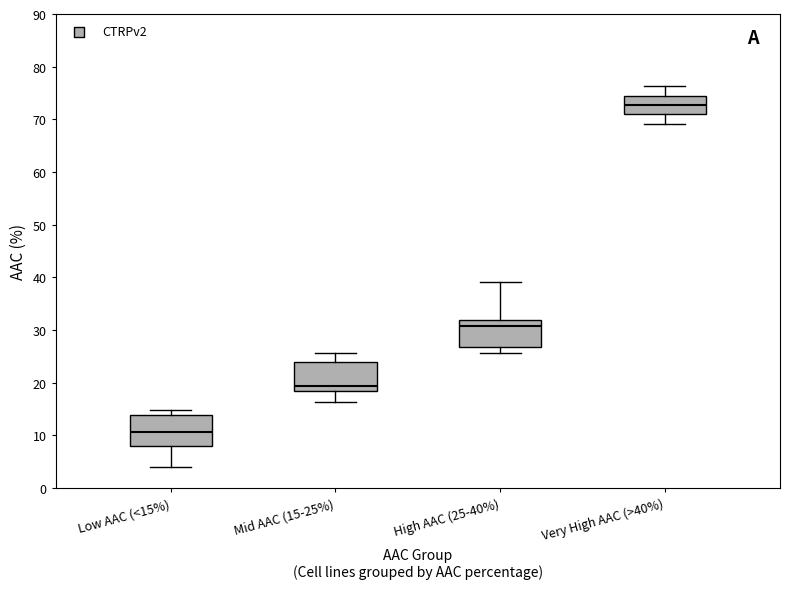

Reading left to right, read every box against the y-axis: the position of its median line, the range the box covers, and the ends of its whiskers. The values are not printed on the chart, so give them approximately, as read against the axis.

Low AAC (<15%): median 11, box 8 to 14, whiskers 4 to 15
Mid AAC (15-25%): median 19, box 18 to 24, whiskers 16 to 26
High AAC (25-40%): median 31, box 27 to 32, whiskers 26 to 39
Very High AAC (>40%): median 73, box 71 to 74, whiskers 69 to 76